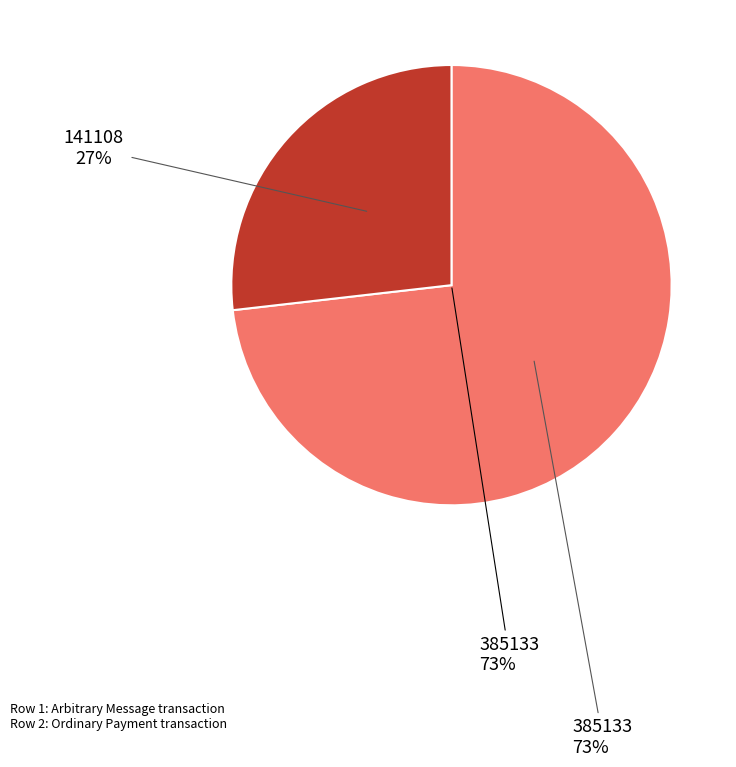

Is the sum of 385133 and 141108 greater than half?

Yes